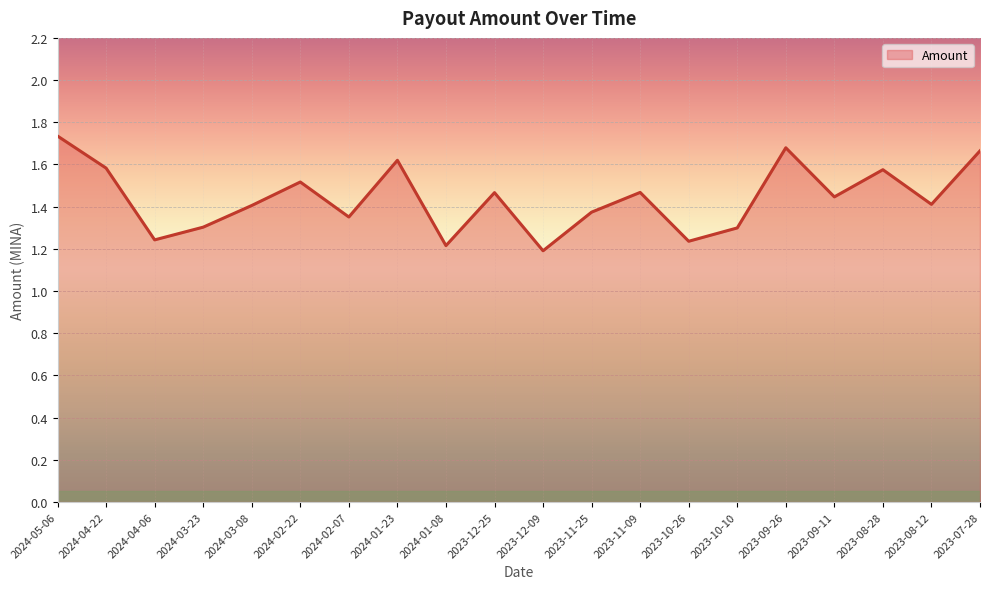

What is the difference between the maximum and minimum values?

0.5